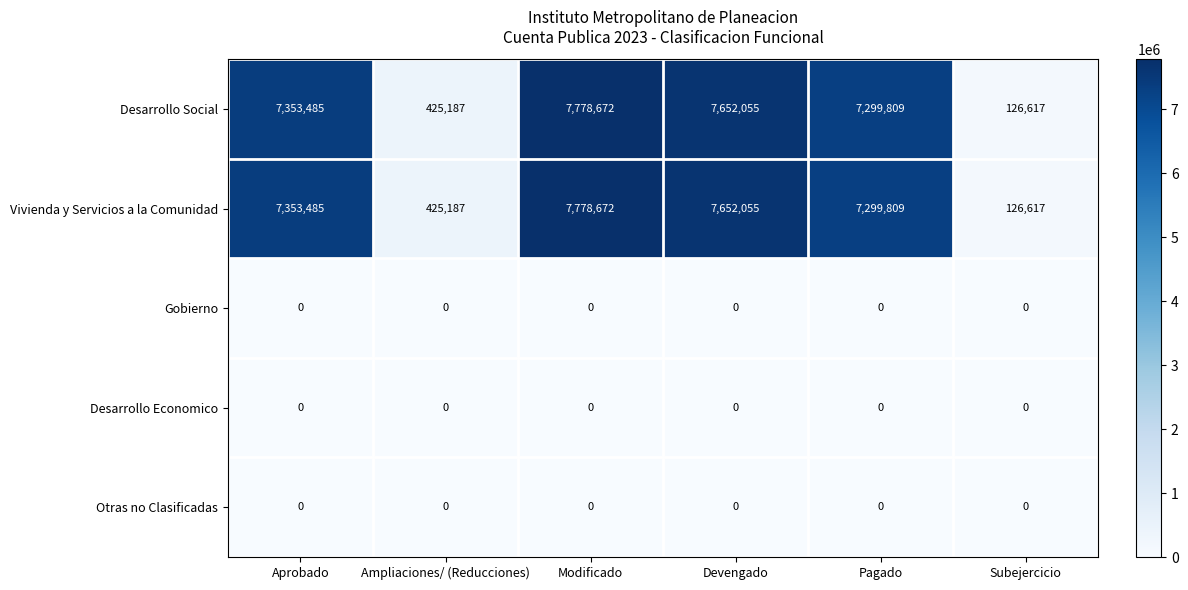

At which category is the sum across all series the highest?

Modificado